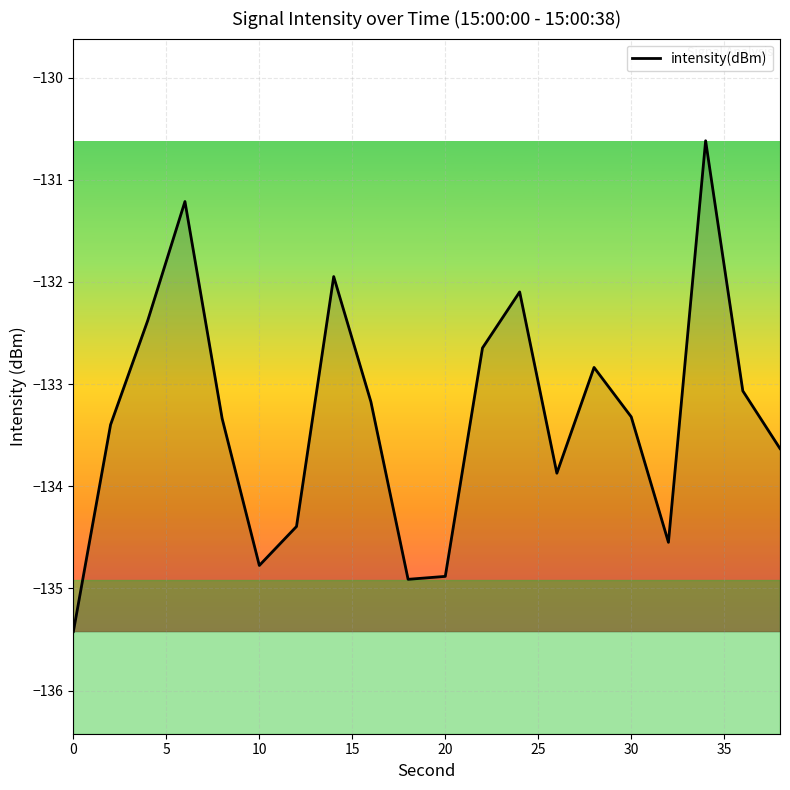

What is the greatest value displayed?

-130.6